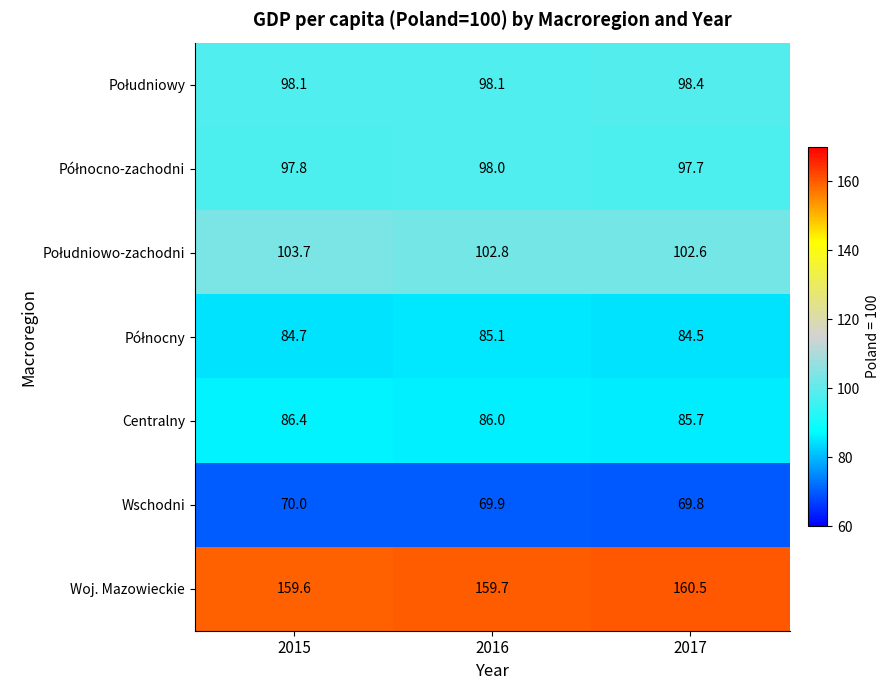

Which series has the largest total across all categories?

Woj. Mazowieckie